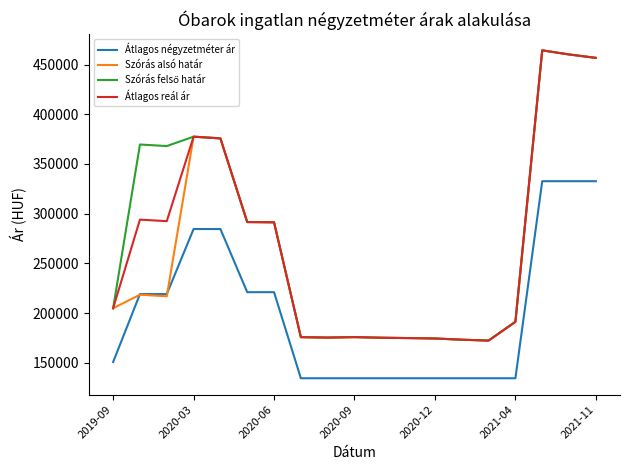

Count the number of categories in the chart.

19